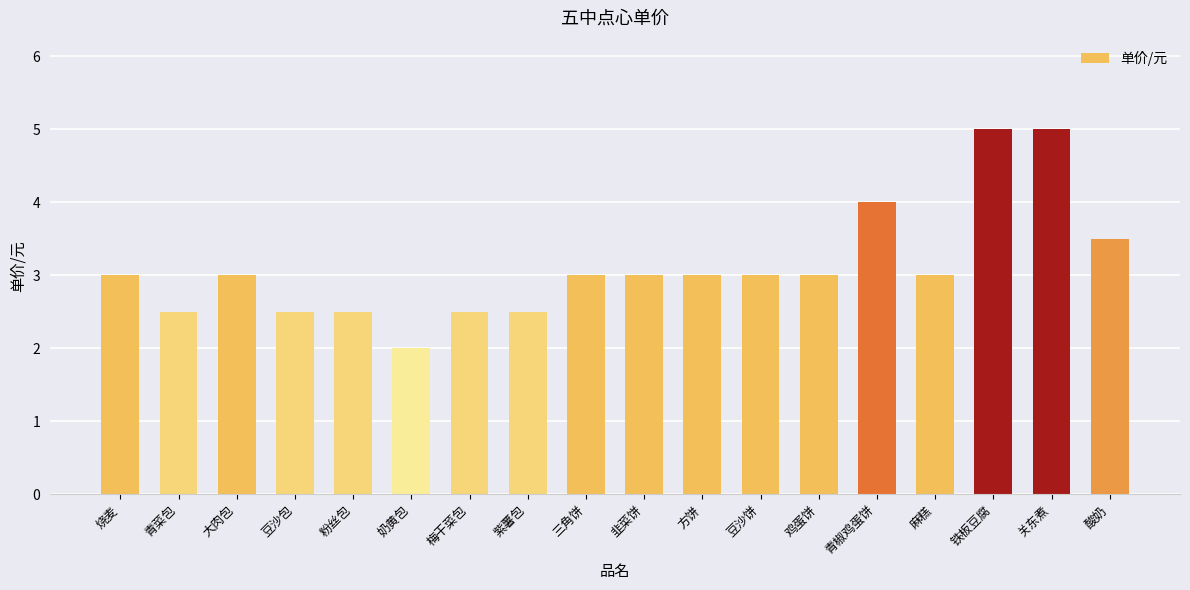

Does the chart contain any negative values?

No